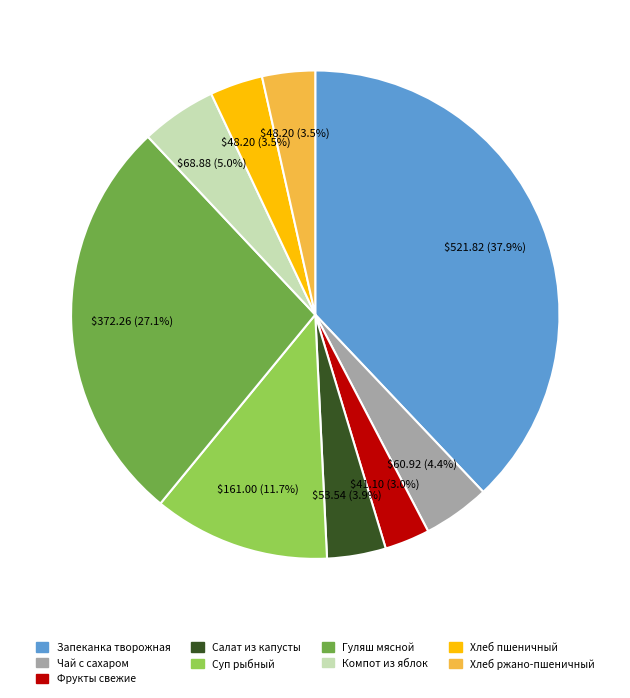

Count the number of slices in the pie.

9